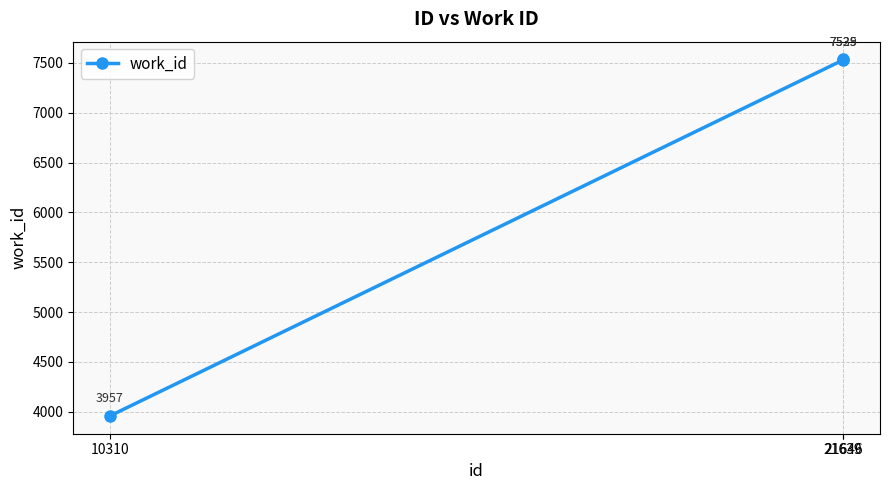

How many distinct data groups are displayed?

1